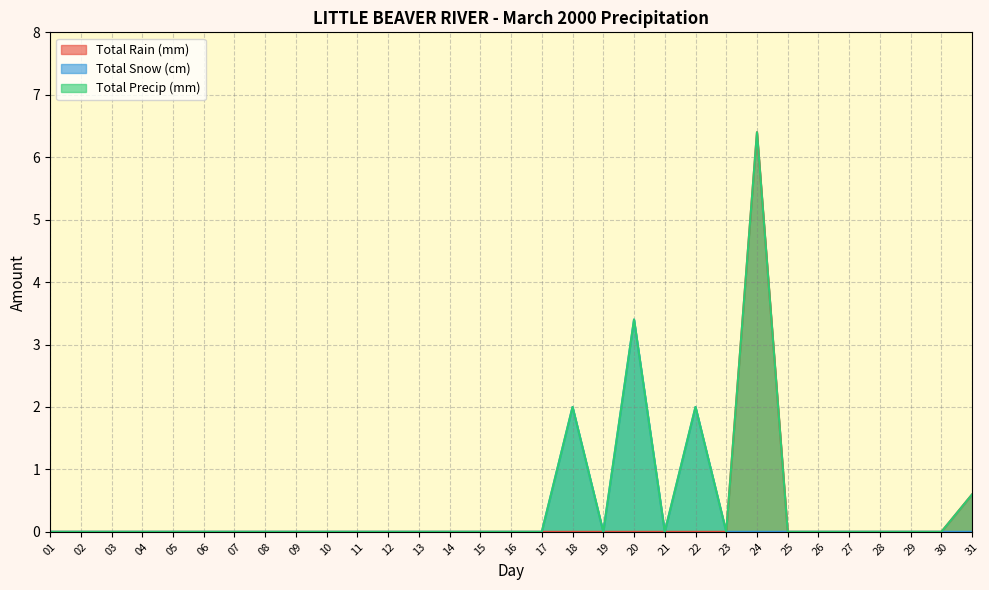

Is the value of Total Precip (mm) at 25 greater than the value of Total Snow (cm) at 18?

No